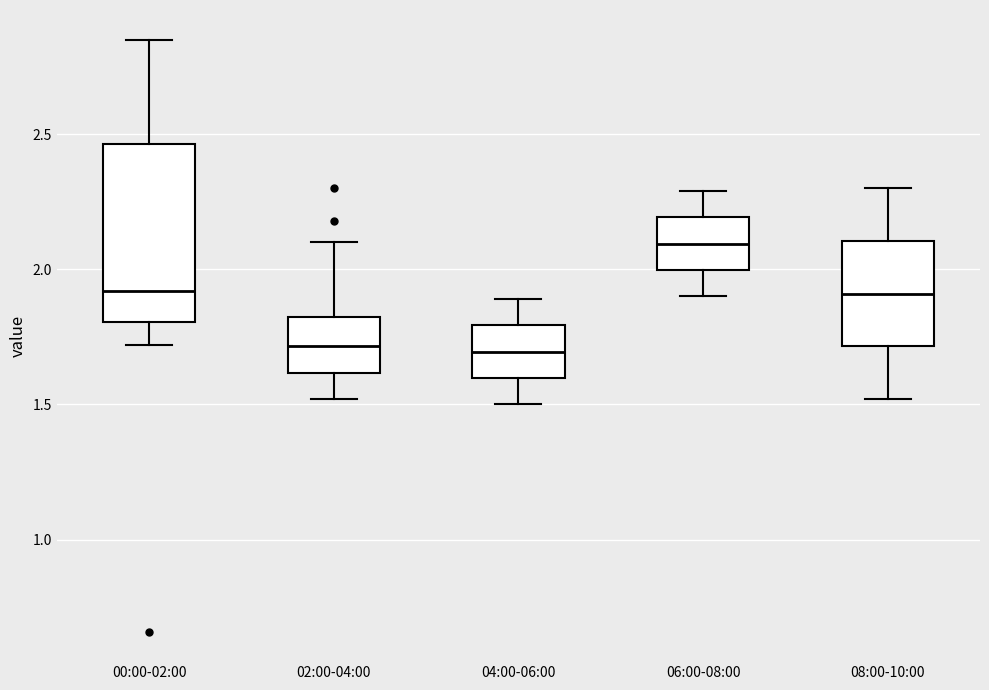

Comparing the boxes themselves (not the whiskers), which one is the tallest?

00:00-02:00